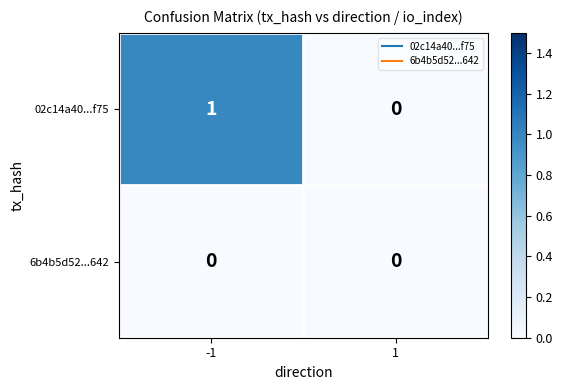

What is the total value across all series at -1?

1